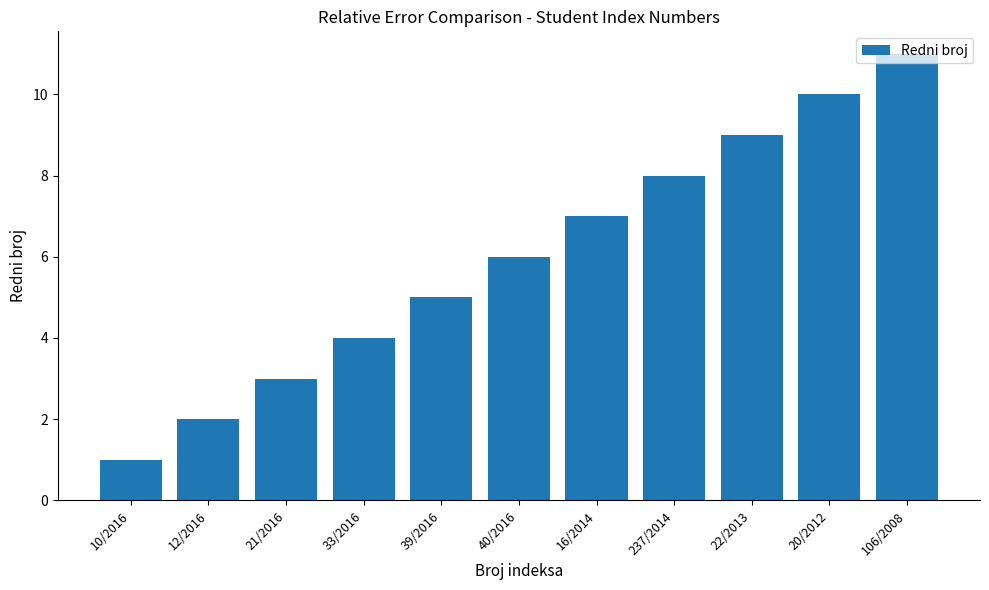

Is it true that the value at 21/2016 is 3?

True